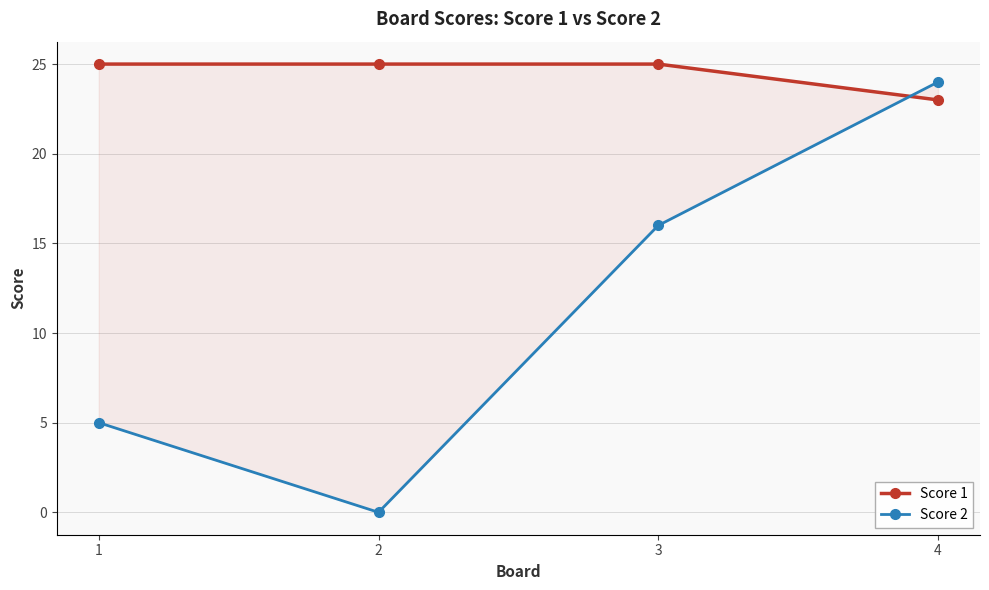

True or false: Score 2 has more than 2 interior local peaks.

False